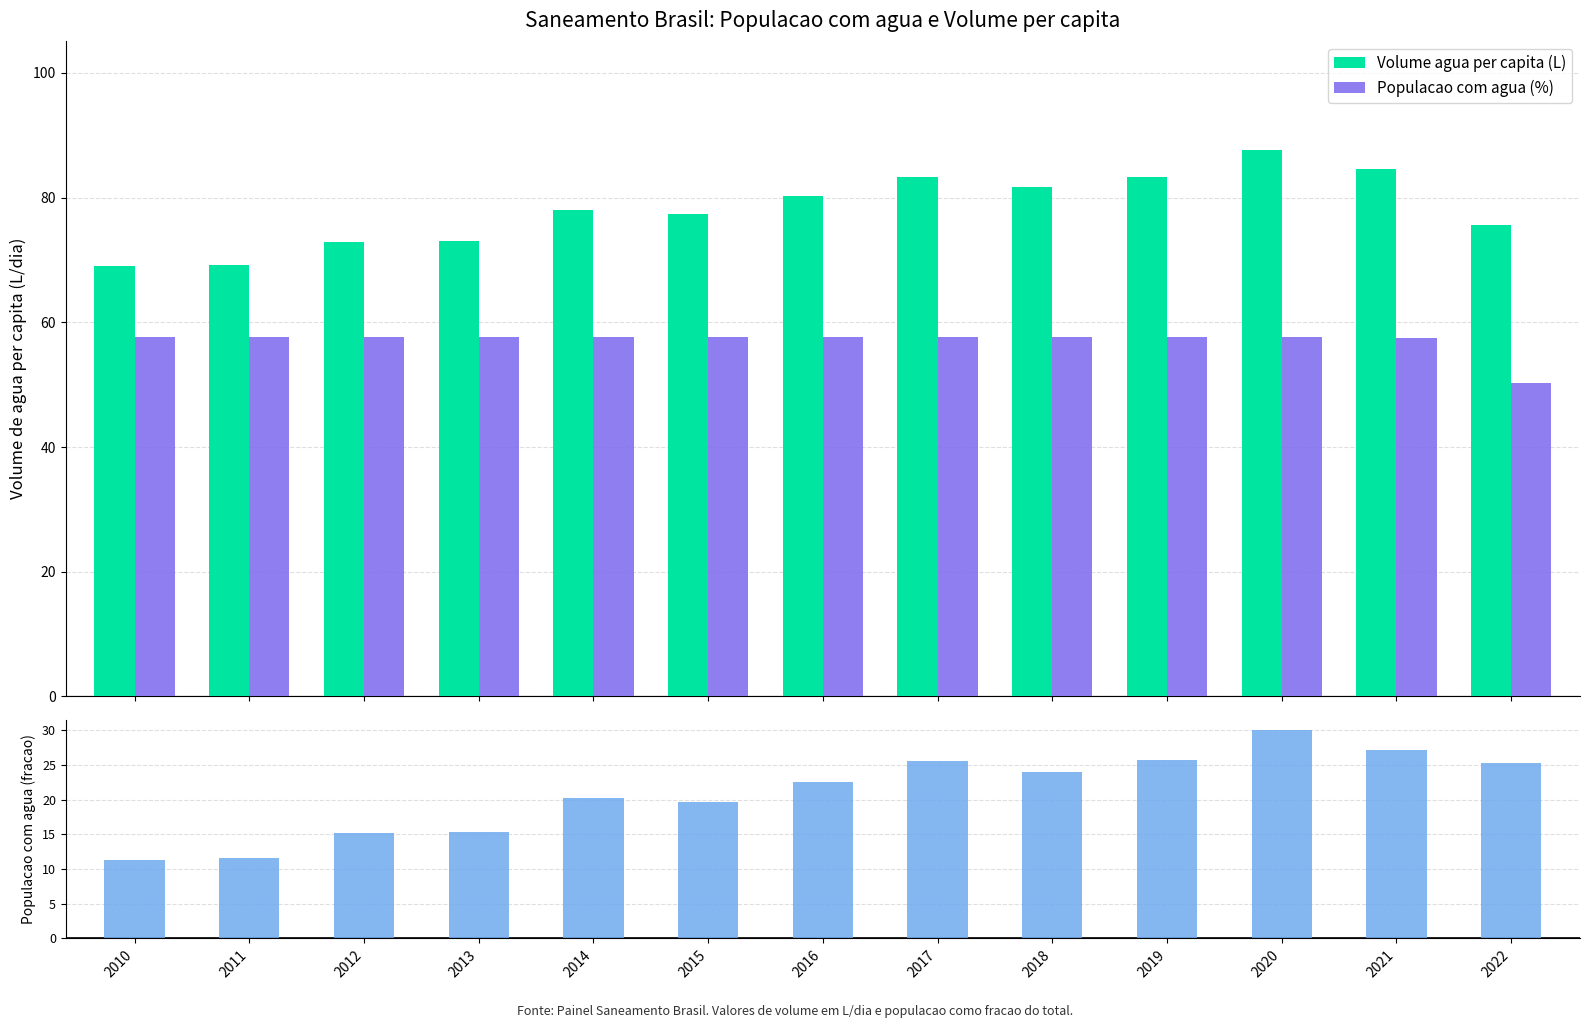

Count the number of data series in this chart.

3